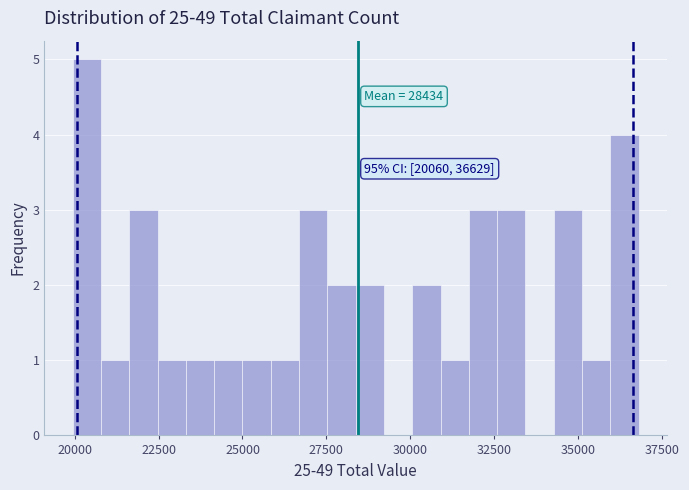

Read against the x-axis, roughly where is the centre of the tallest bar?

20500